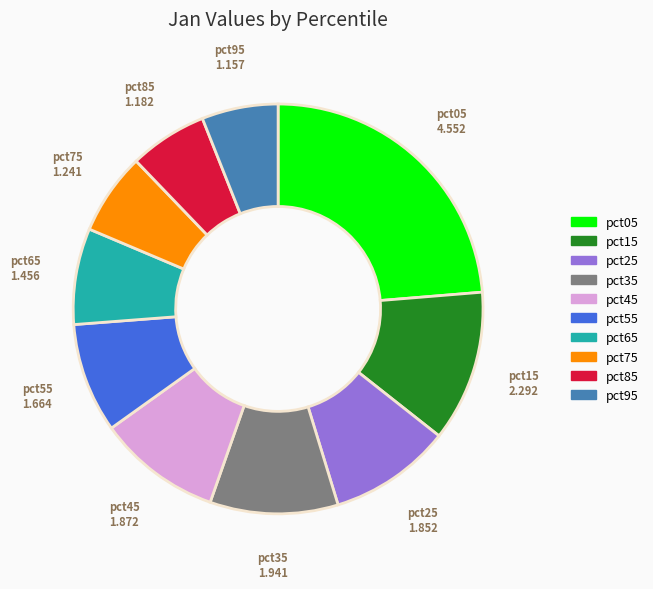

The pct75 slice represents 20% of the pie. True or false?

False